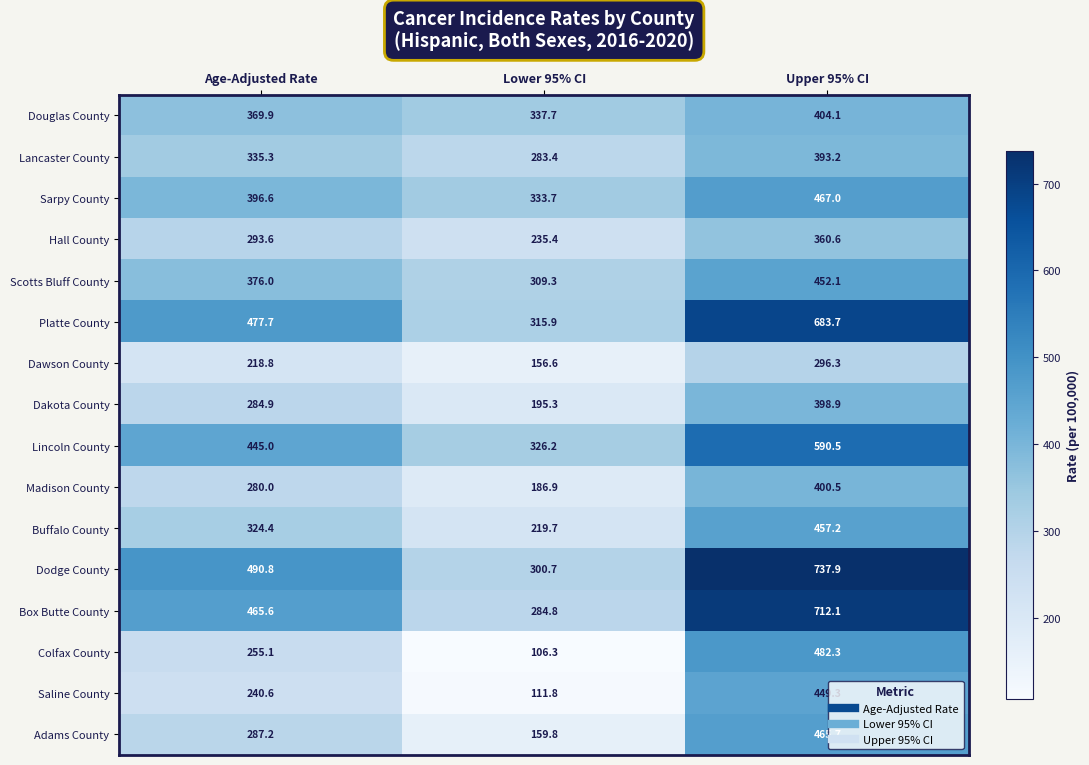

Which label corresponds to the largest value in the chart?

Upper 95% CI